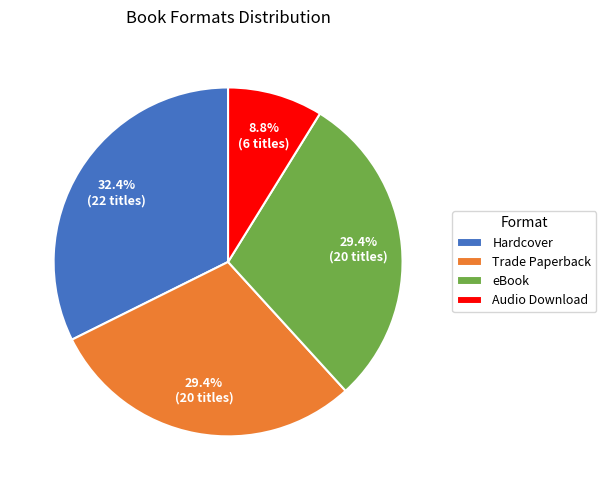

To the nearest percent, what is the average slice percentage?

25%